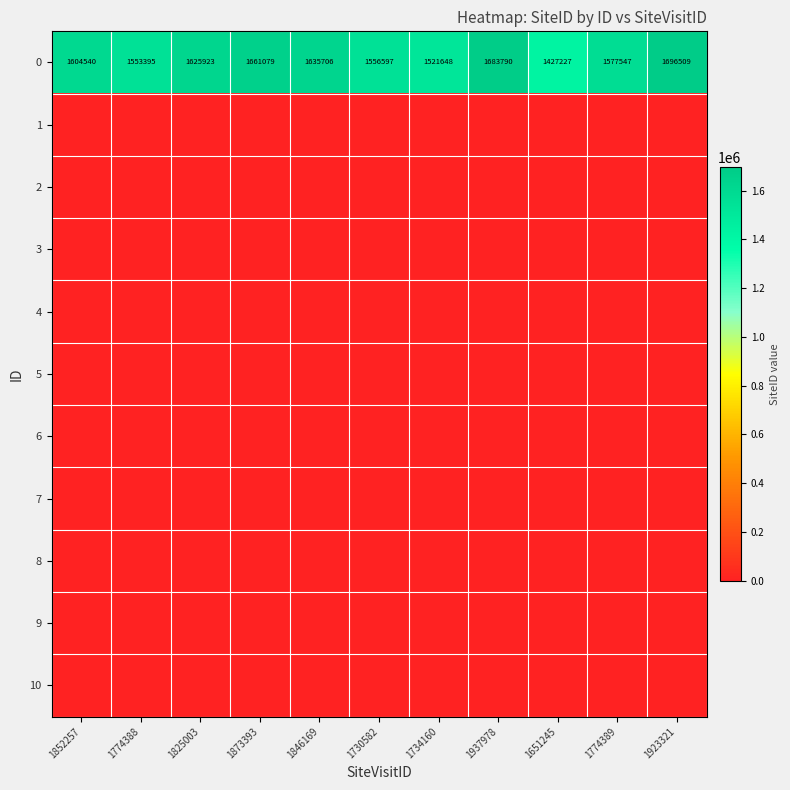

What is the difference between the 0 values at 1825003 and 1730582?

69326